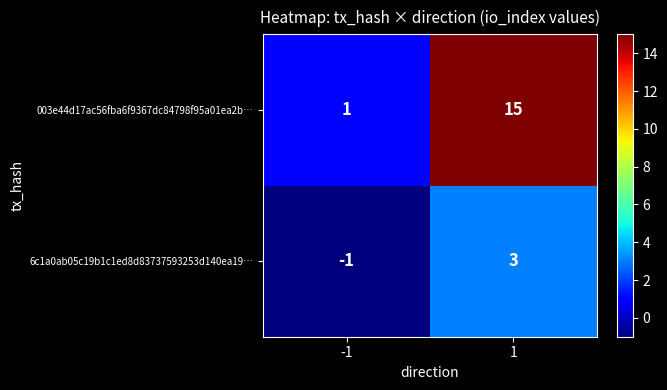

Rank the series at -1 from lowest to highest value.

6c1a0ab05c19b1c1ed8d83737593253d140ea19…, 003e44d17ac56fba6f9367dc84798f95a01ea2b…